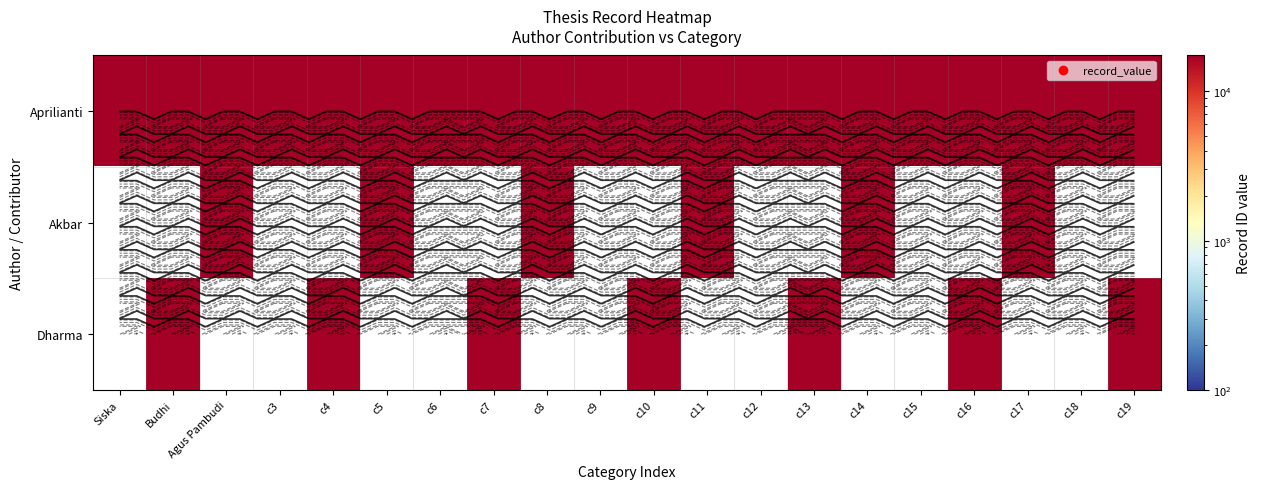

What is the sum of all Dharma values?

121499